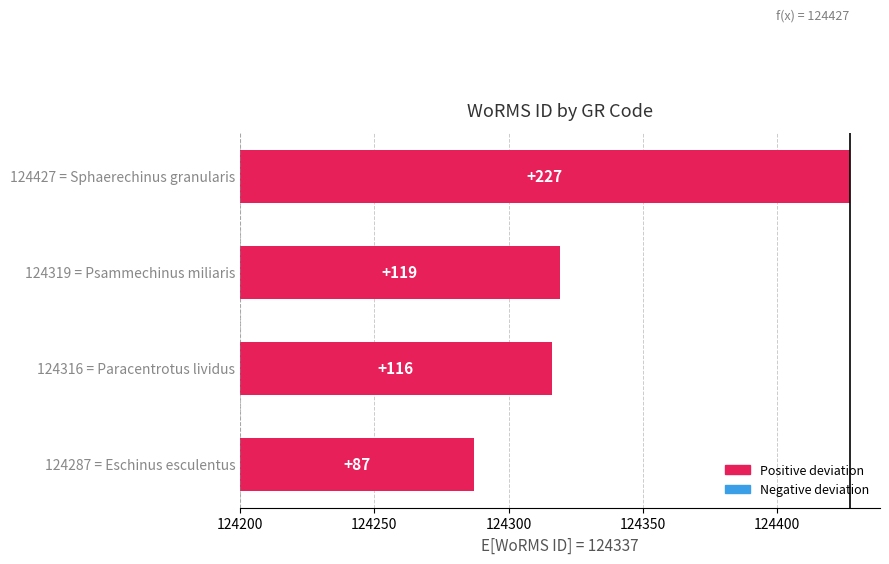

What is the greatest value displayed?

227